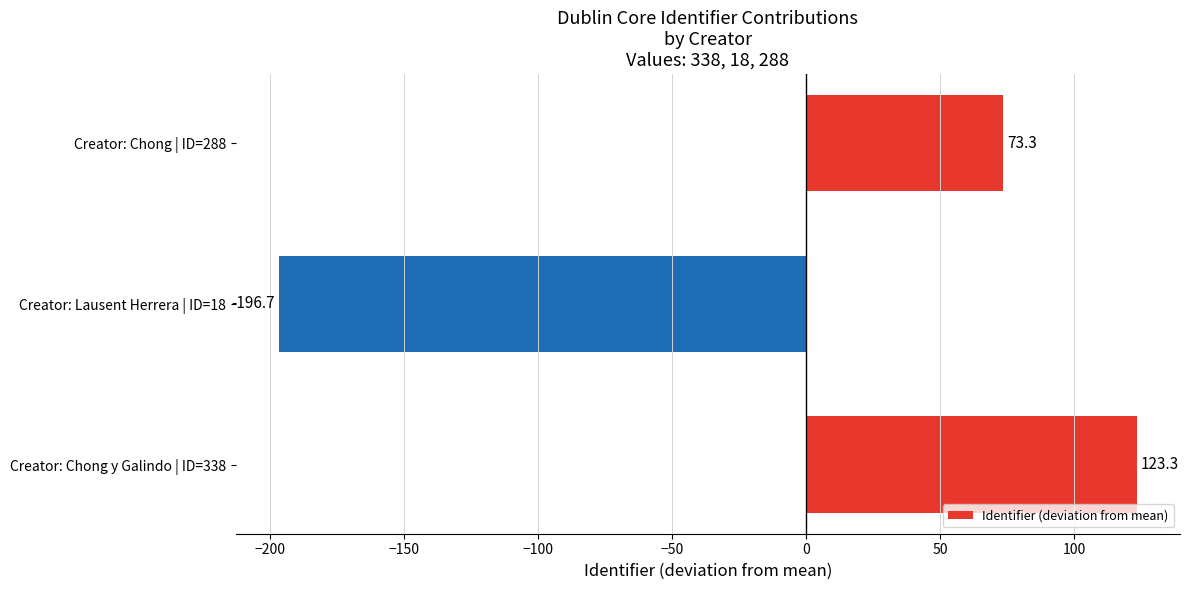

Where is the data nearest to the value -36?

Creator: Chong | ID=288